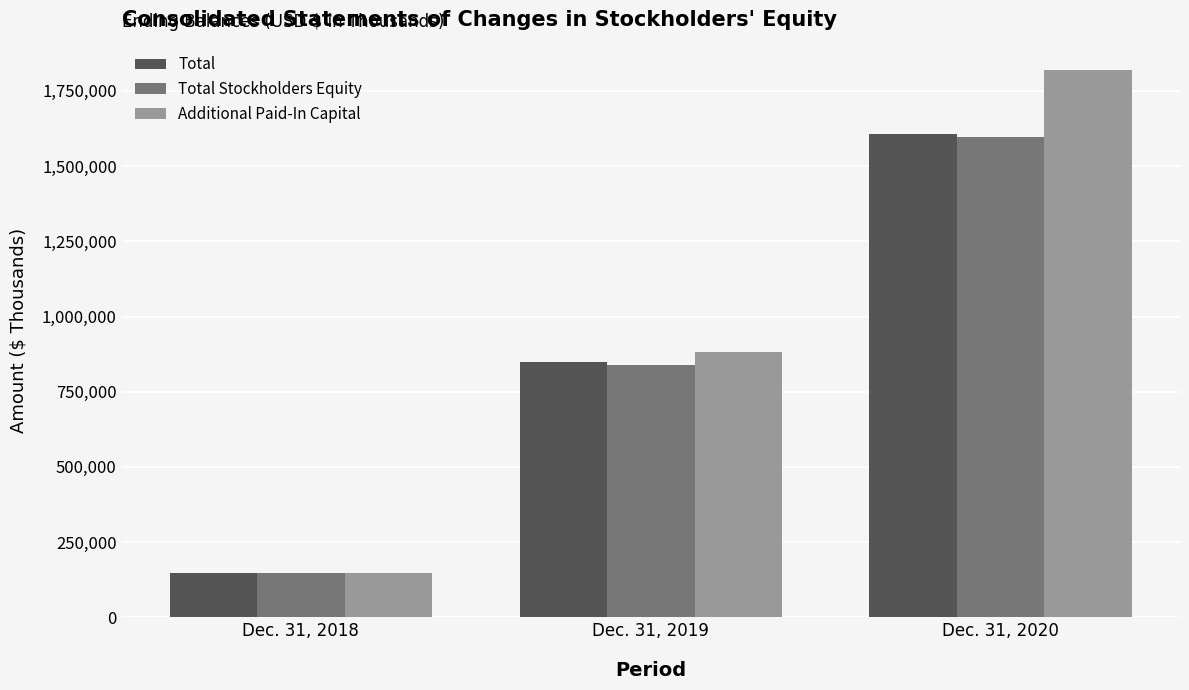

Which series changed the most between Dec. 31, 2018 and Dec. 31, 2019?

Additional Paid-In Capital